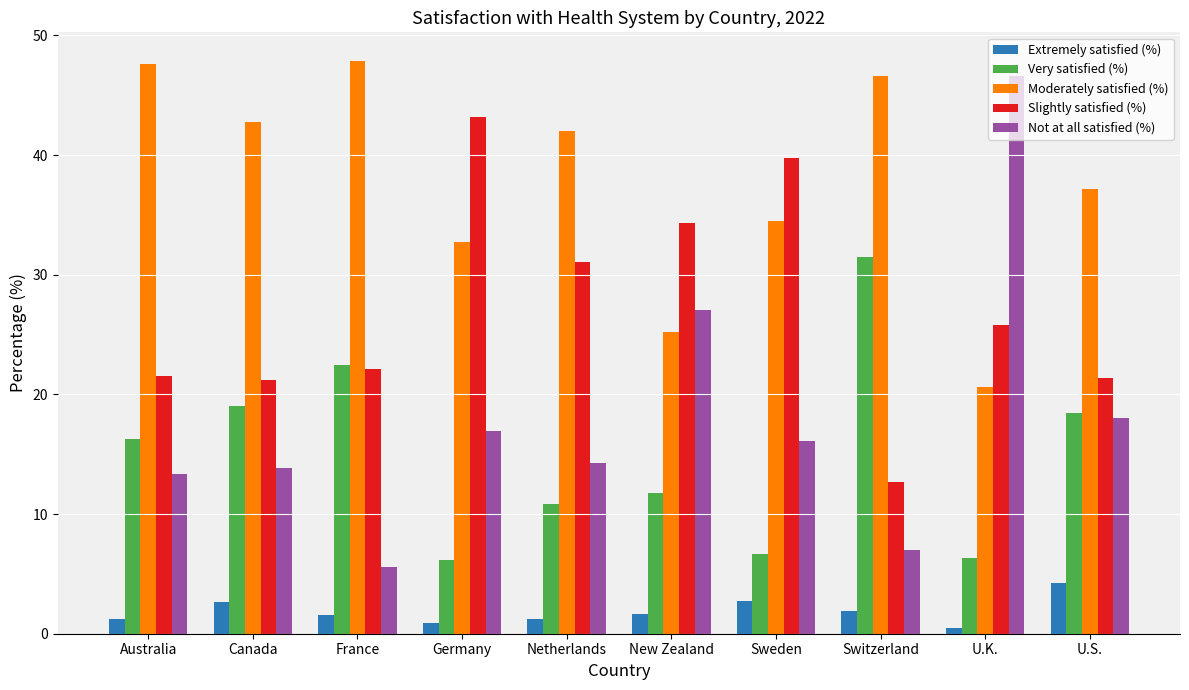

What is the approximate value of Extremely satisfied (%) at Sweden?

2.7